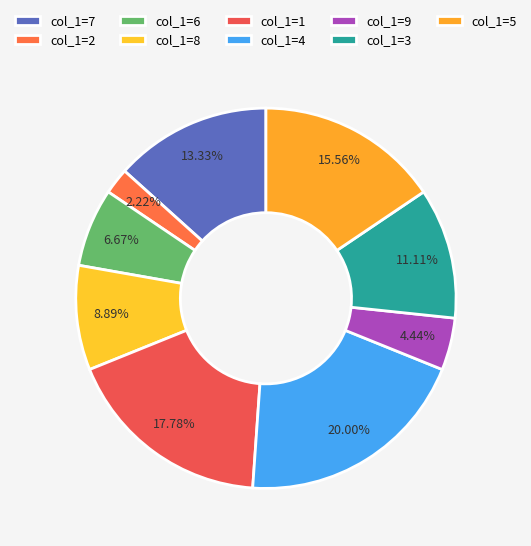

Does any single category account for the majority?

No